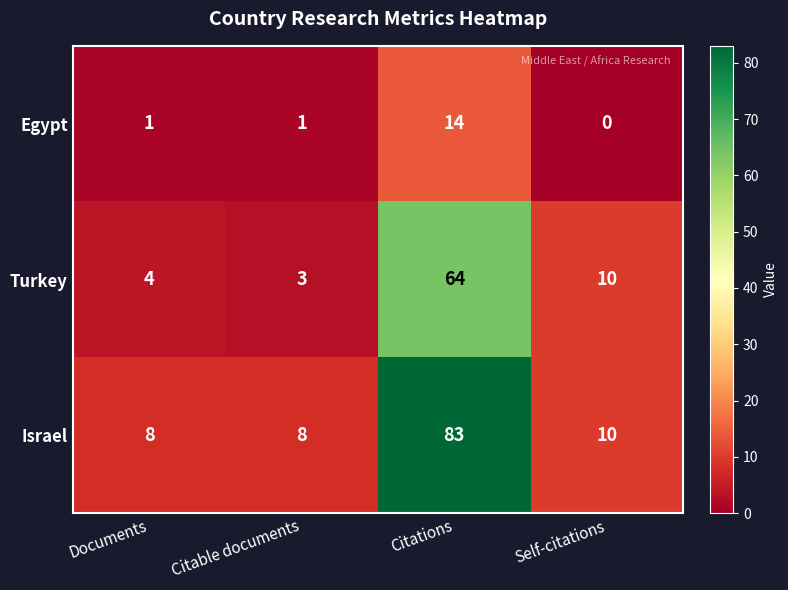

At which category is the sum across all series the highest?

Citations